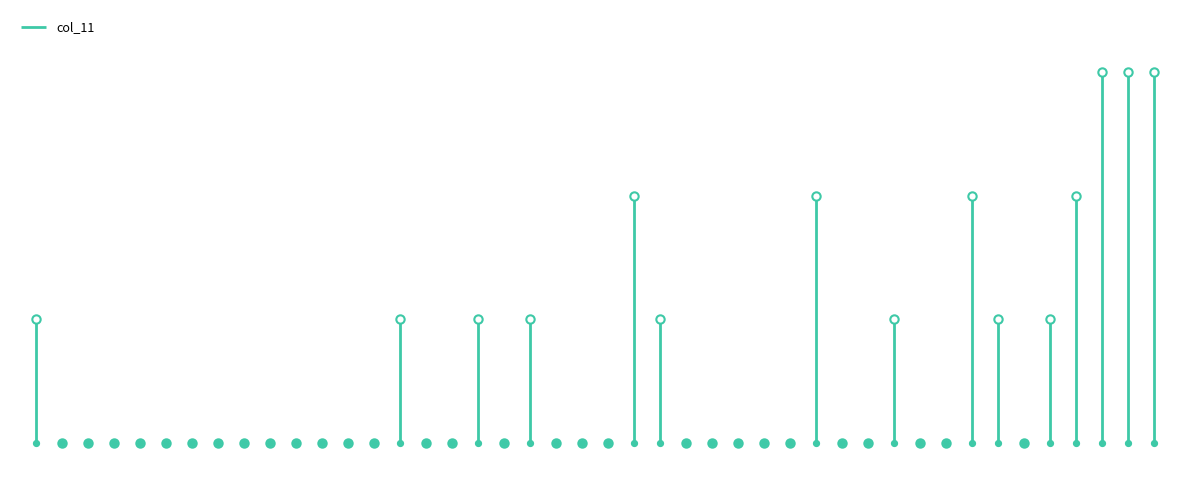

How many values are between 0 and 1?

2